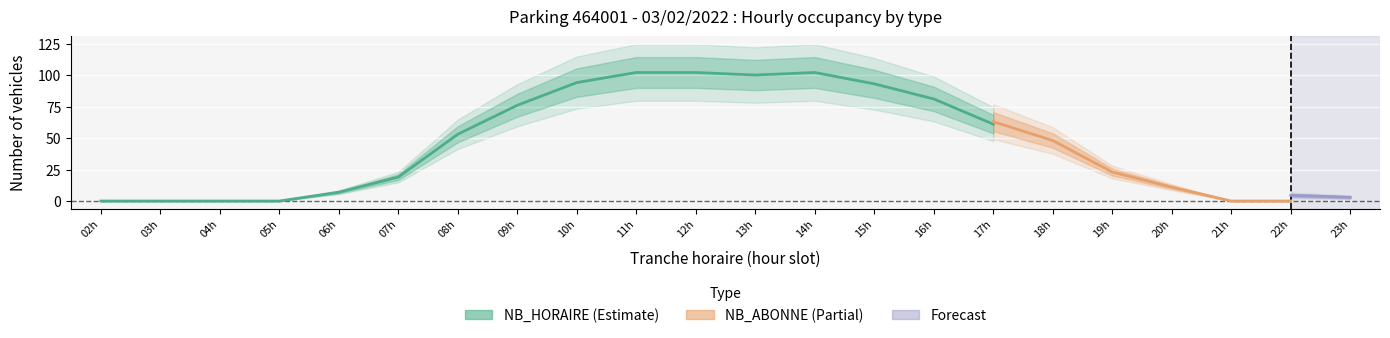

Does the chart display data point markers on the line(s)?

No